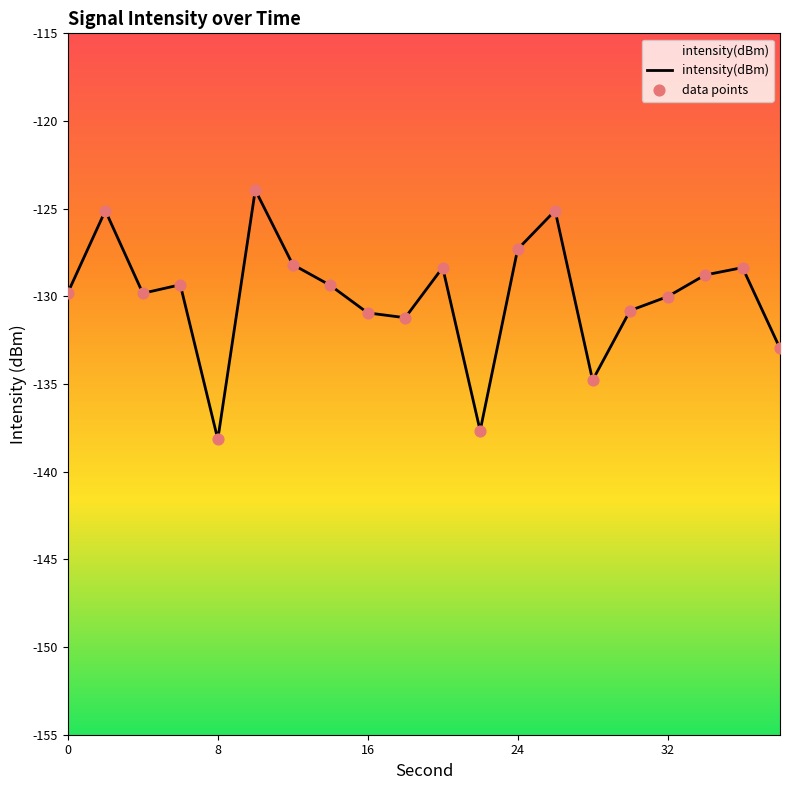

Which series reaches the maximum Y coordinate?

intensity(dBm)